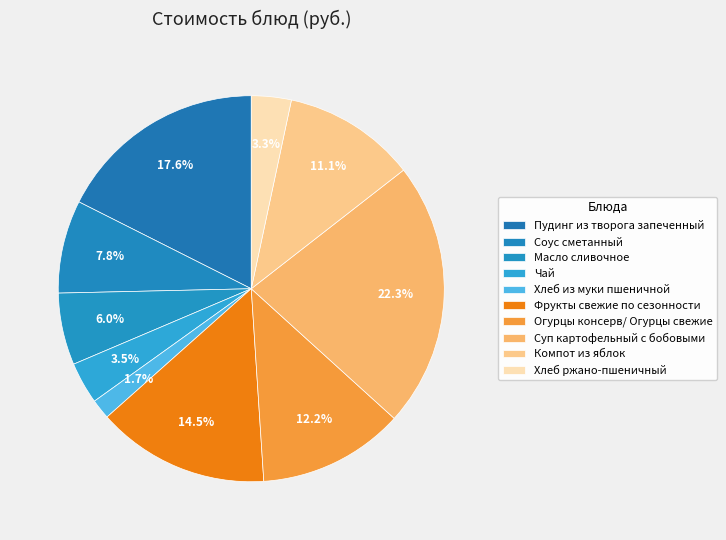

How many segments does this pie chart have?

10